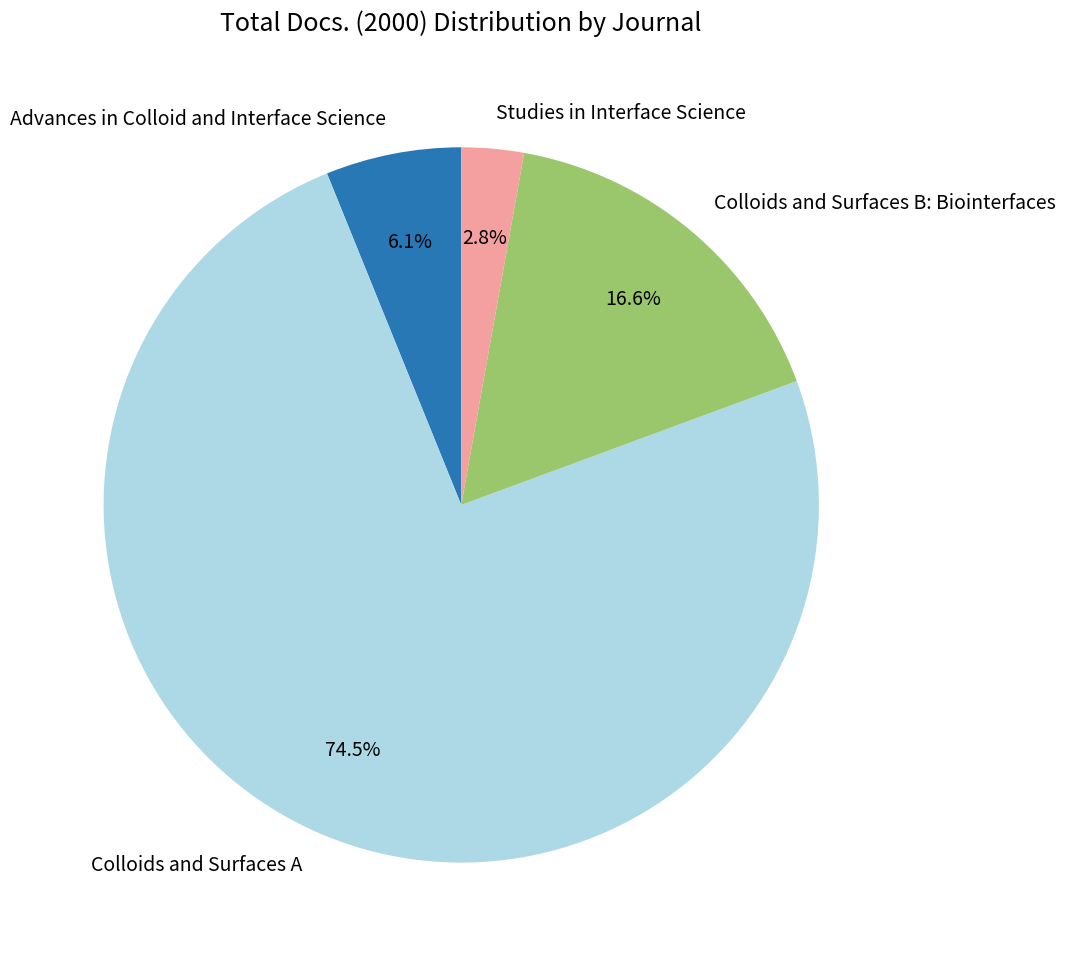

Is Colloids and Surfaces A the majority of the pie?

Yes